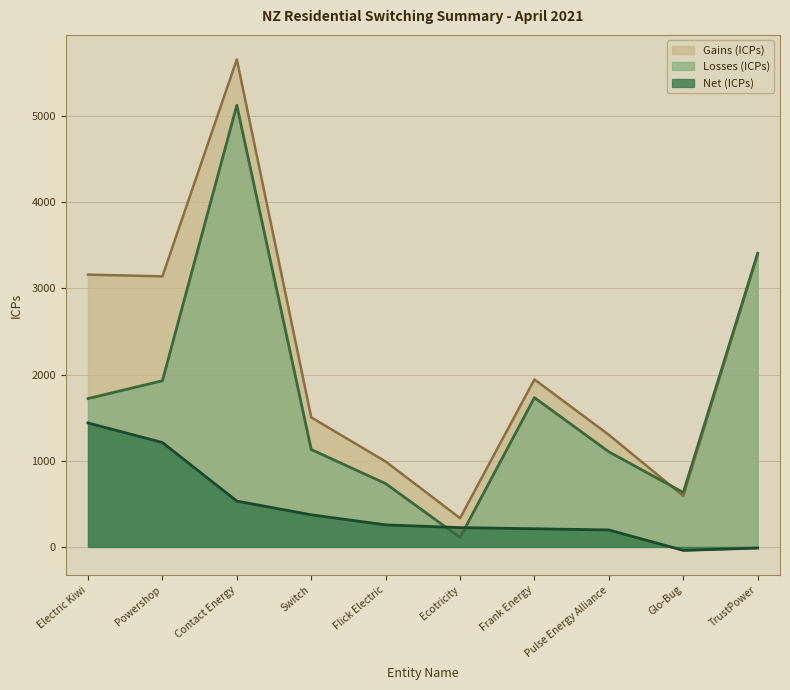

How many distinct data groups are displayed?

3